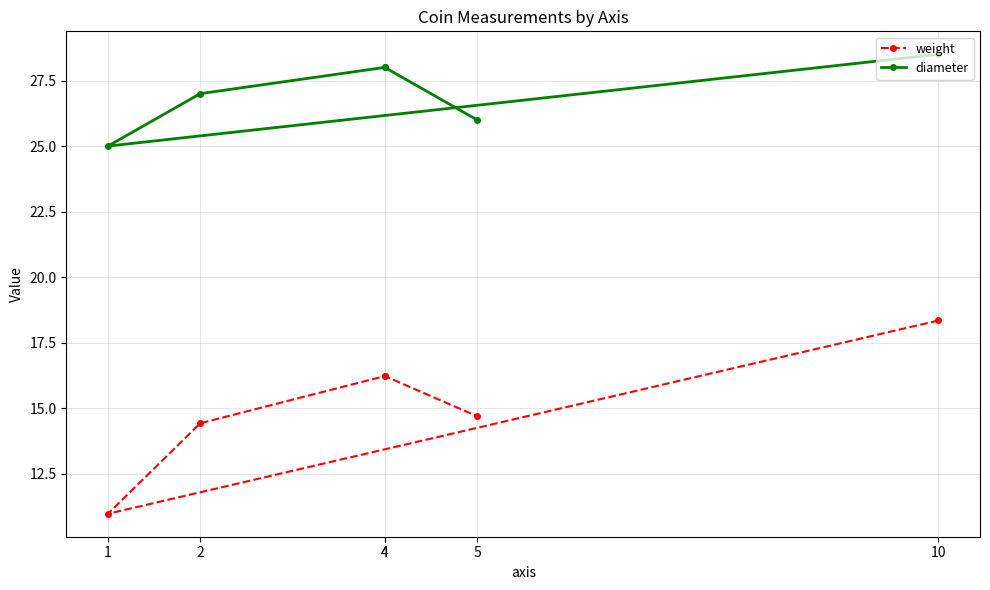

True or false: diameter and weight intersect in this chart.

False